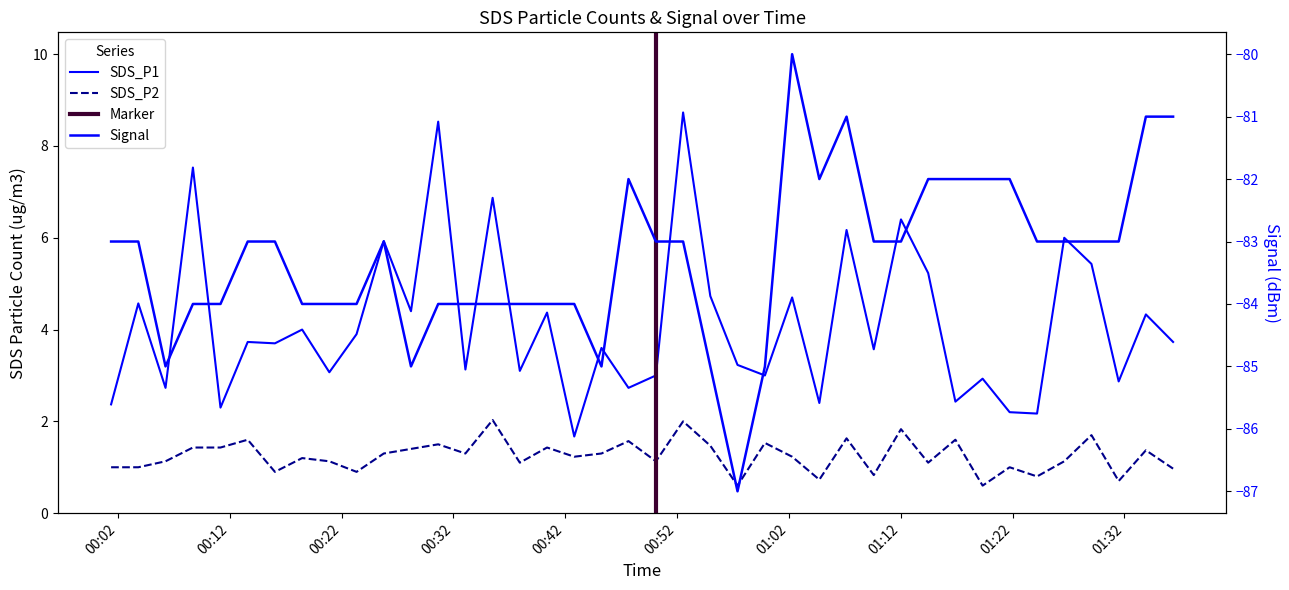

What is the difference between the highest and lowest values at 2023/03/14 01:36:21?

84.7